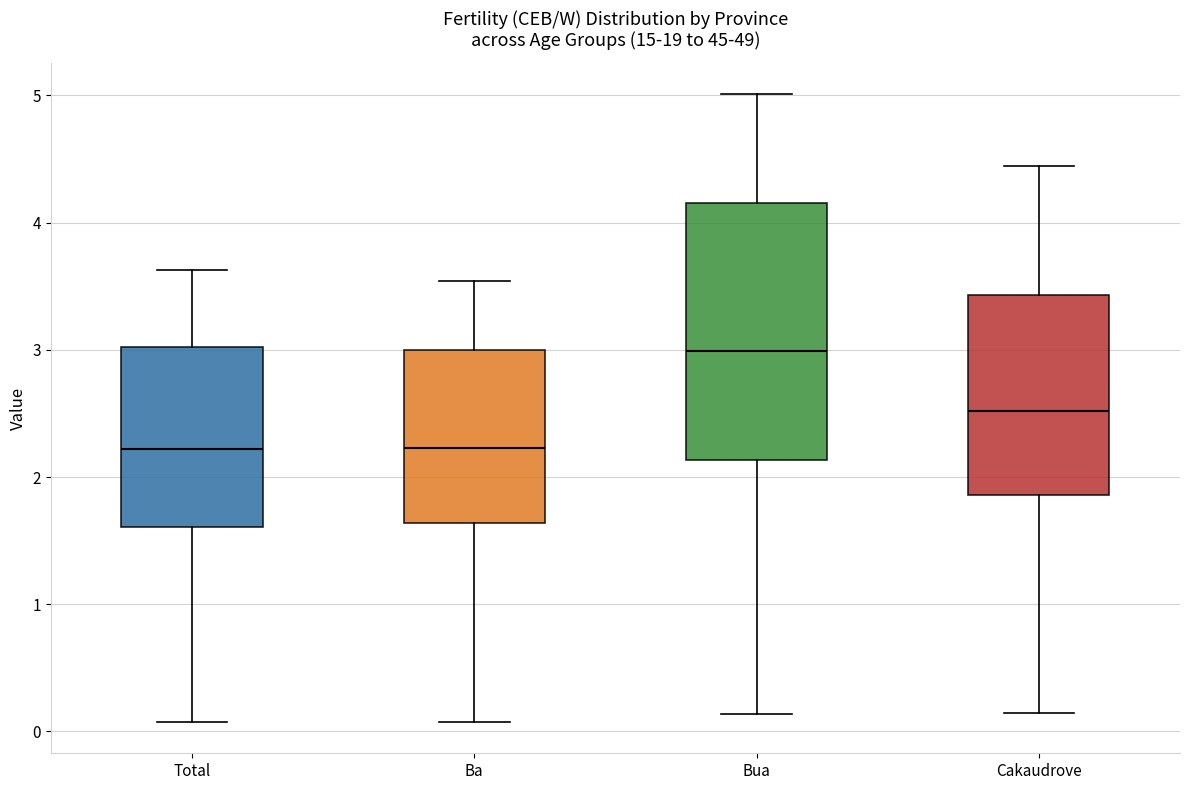

Reading left to right, transcribe this box plot: for each box, give where its median line is, the range the box spans, and where its two whiskers end, as read against the y-axis. The values are not printed on the chart, so give them approximately, as read against the axis.

Total: median 2.2, box 1.6 to 3.0, whiskers 0.1 to 3.6
Ba: median 2.2, box 1.6 to 3.0, whiskers 0.1 to 3.5
Bua: median 3.0, box 2.1 to 4.2, whiskers 0.1 to 5.0
Cakaudrove: median 2.5, box 1.9 to 3.4, whiskers 0.1 to 4.4